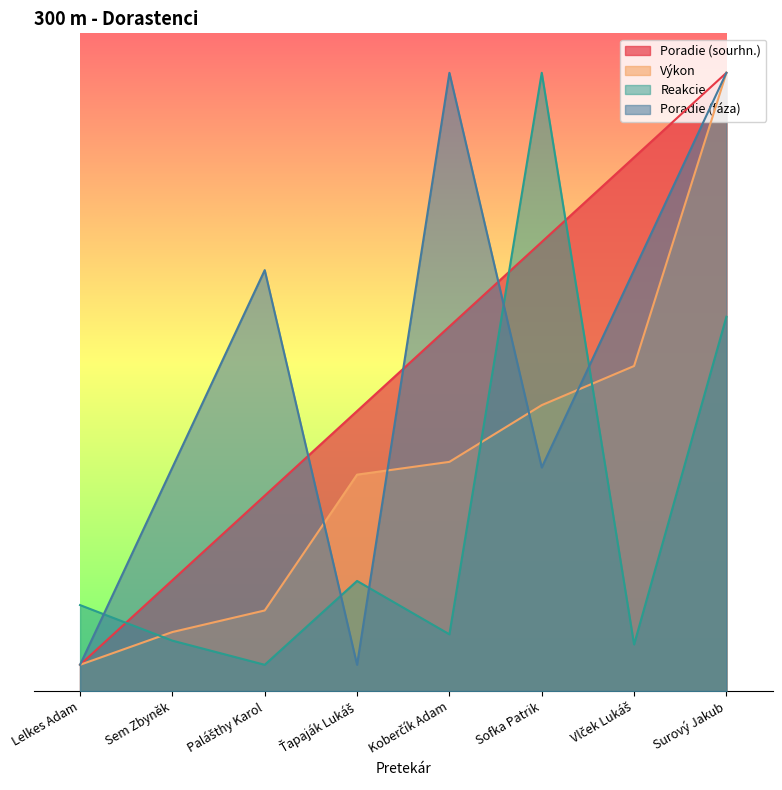

Which category has the highest value in the Reakcie series?

Sofka Patrik